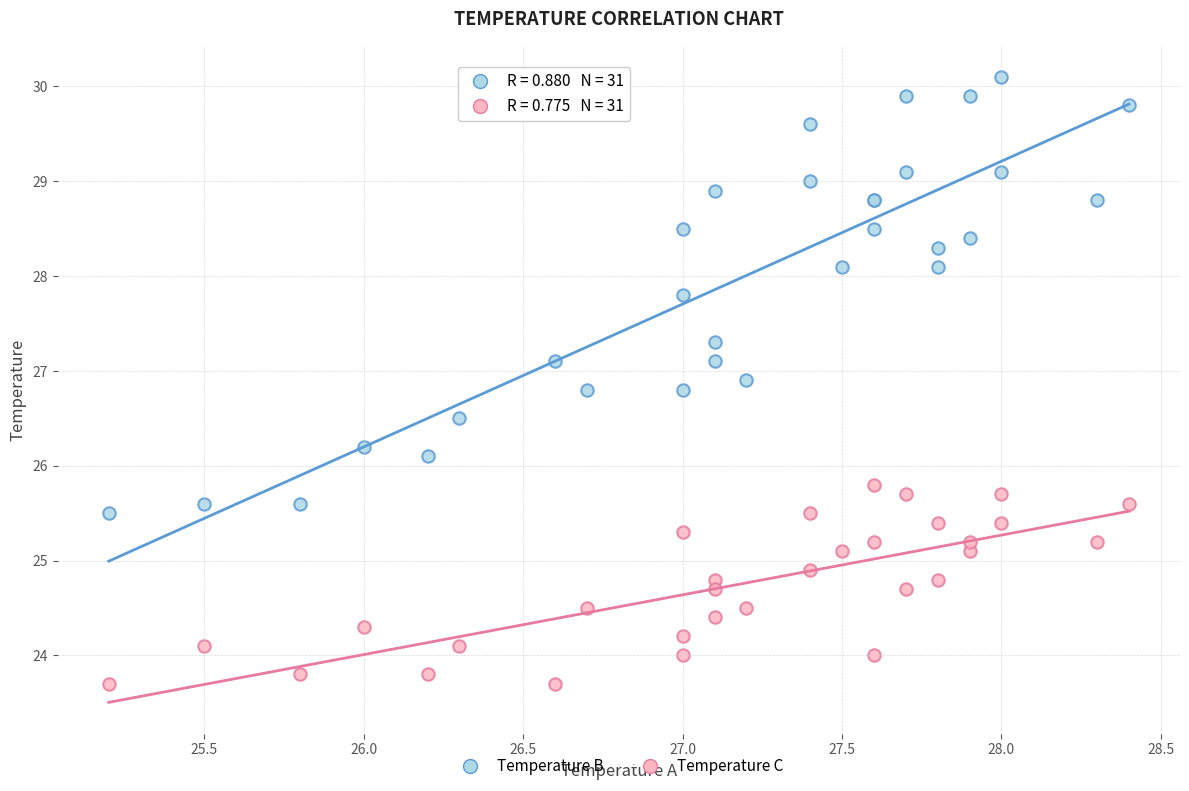

Across all series, what Y value is closest to 26?

26.1